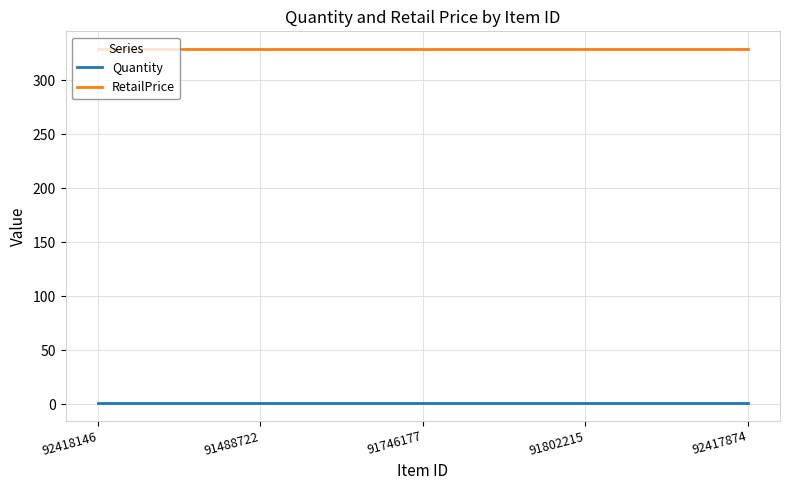

How many series are shown in this chart?

2